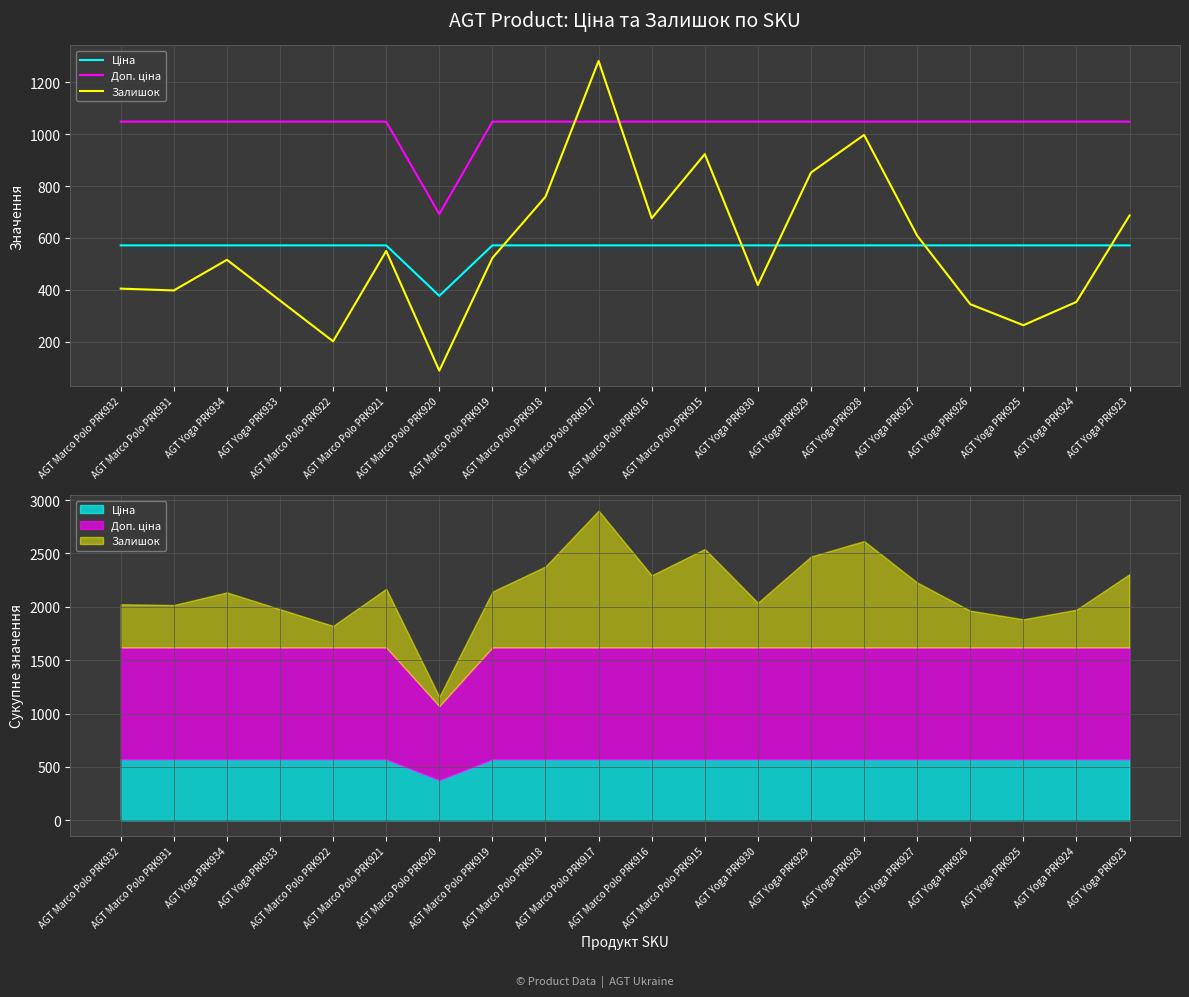

How many values in the Доп. ціна series exceed 1048?

19